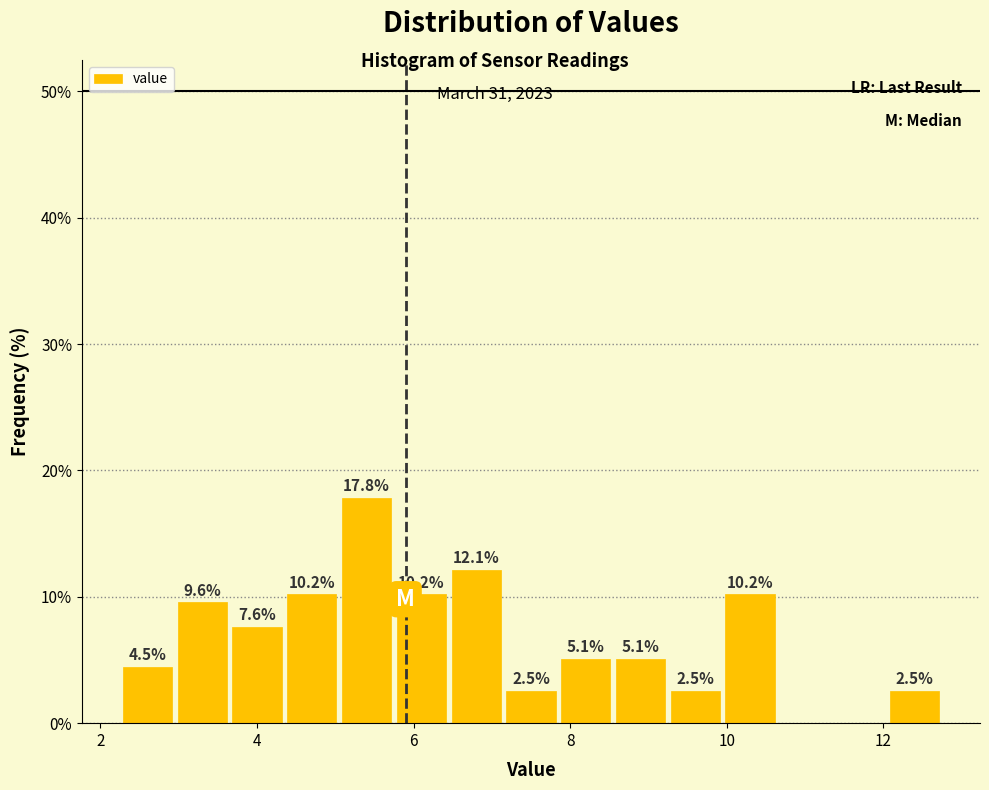

Read against the x-axis, roughly where is the centre of the tallest bar?

5.4